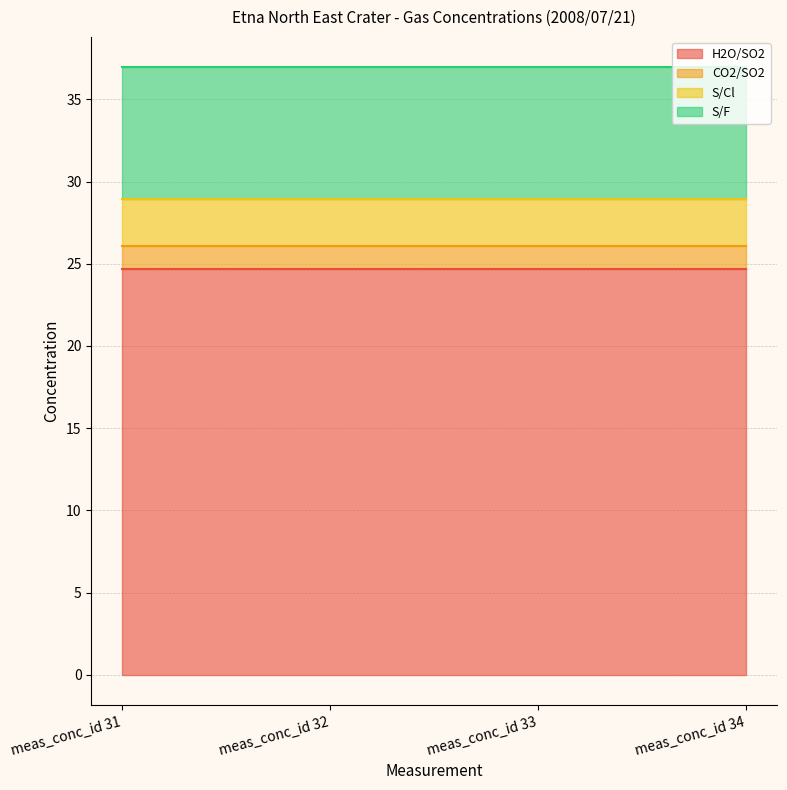

How many lines are shown in the chart?

4